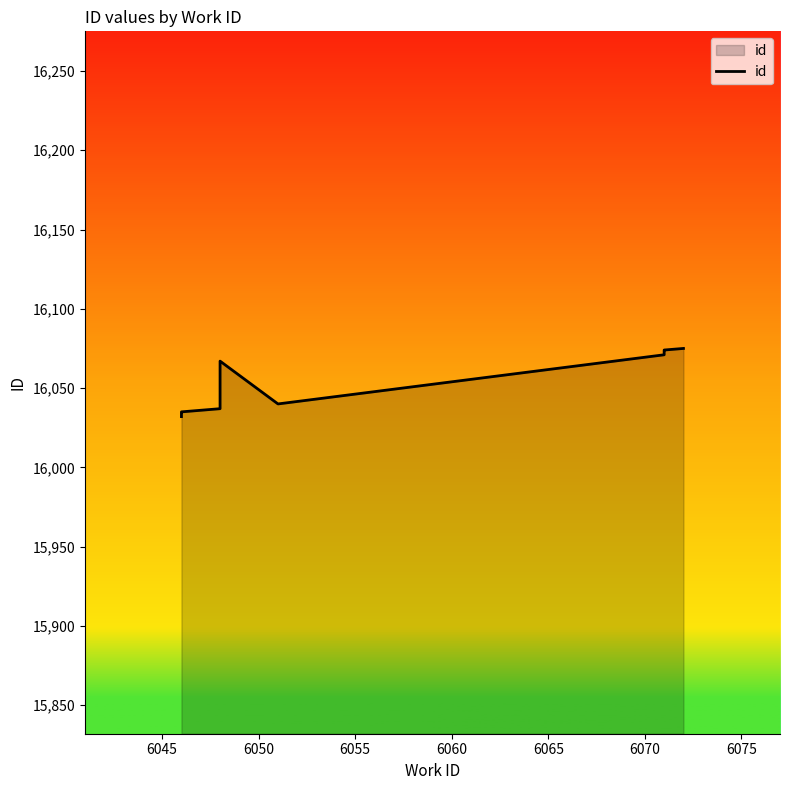

Does the chart have visible grid lines?

No